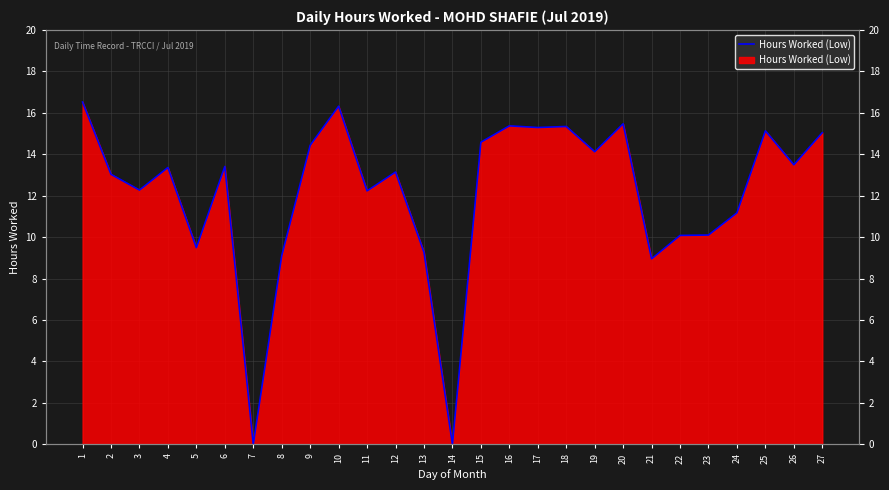

At which category does the chart reach its minimum across all series?

7